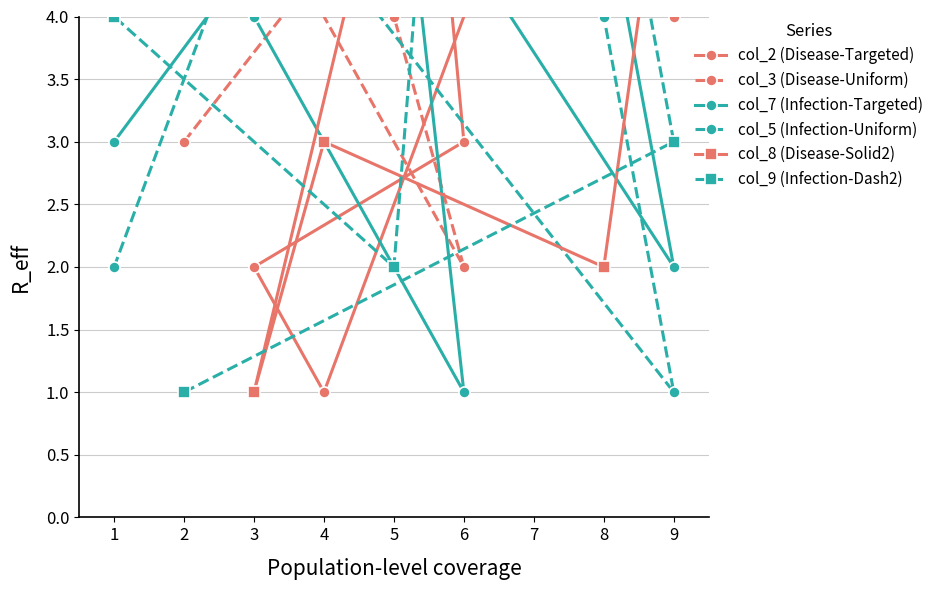

List the labels in order of col_7 (Infection-Targeted) value, largest first.

4, 2, 5, 8, 3, 1, 9, 6